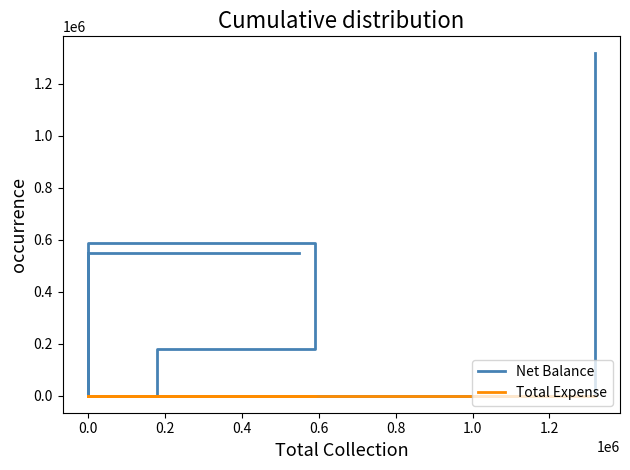

What are all the series names shown in the legend?

Net Balance, Total Expense